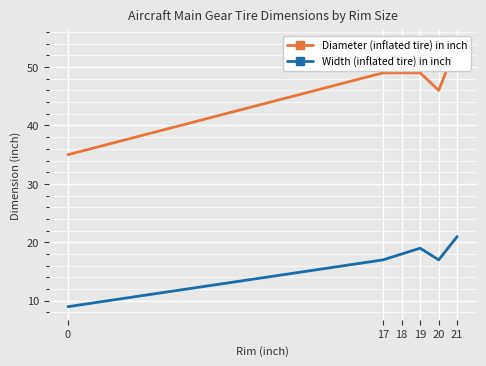

How many categories are shown in the chart?

6